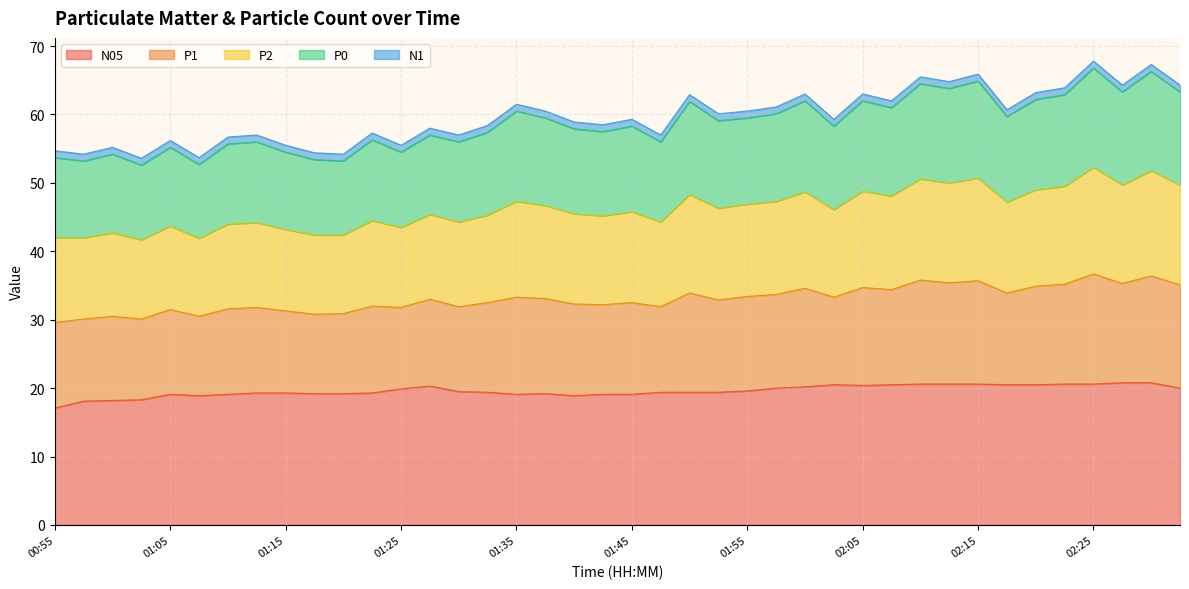

In N05, how many points are lower than both neighbors (excluding endpoints)?

4